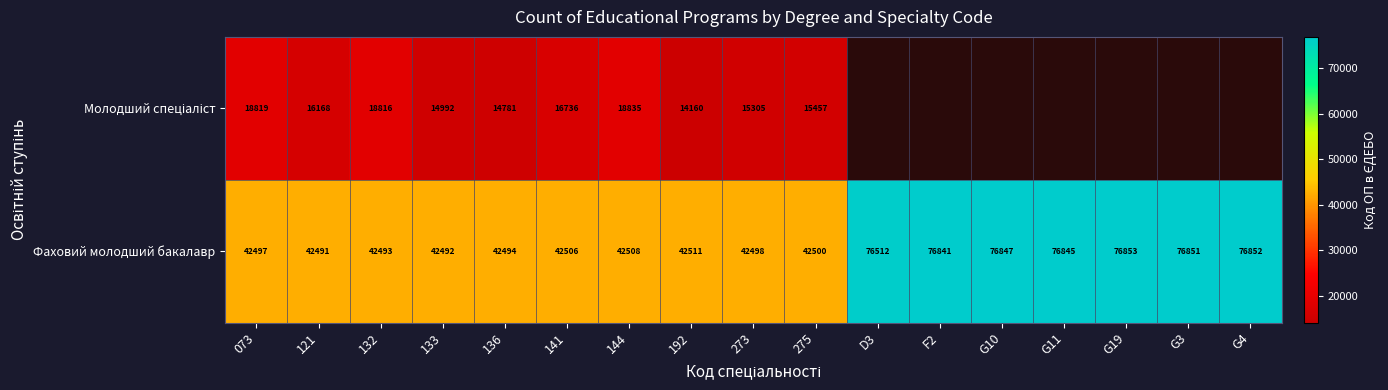

What is the difference between the highest and lowest values at 144?

23673